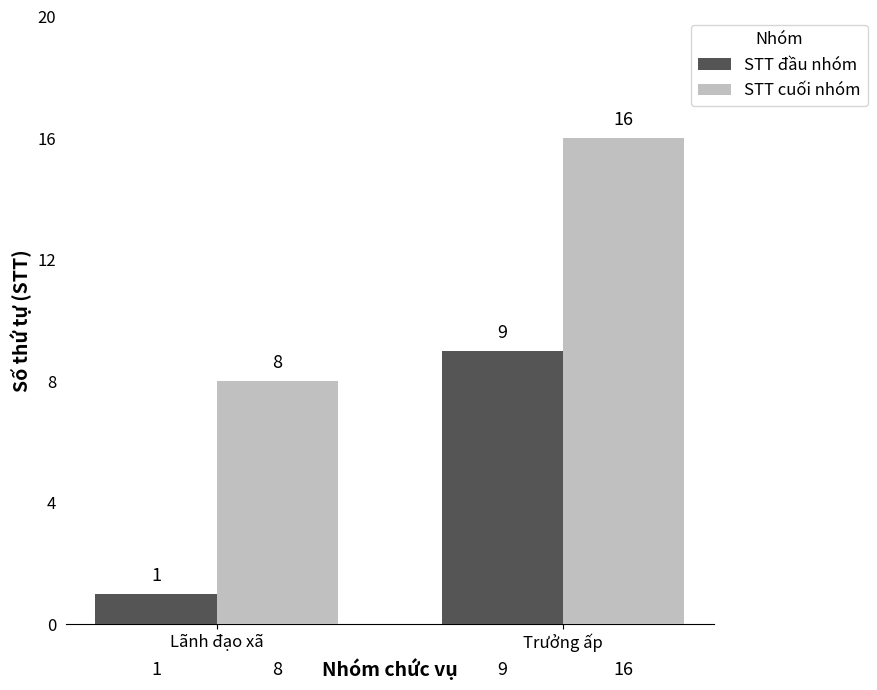

Reading left to right, transcribe all the data shown in this chart.

STT đầu nhóm: 1	9
STT cuối nhóm: 8	16